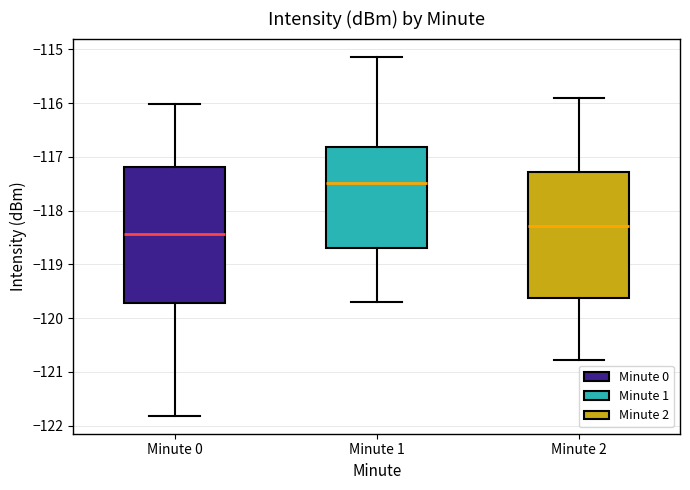

Where is the upper edge of the box for Minute 2 on the y-axis? The values are not printed on the chart, so give them approximately, as read against the axis.

-117.3